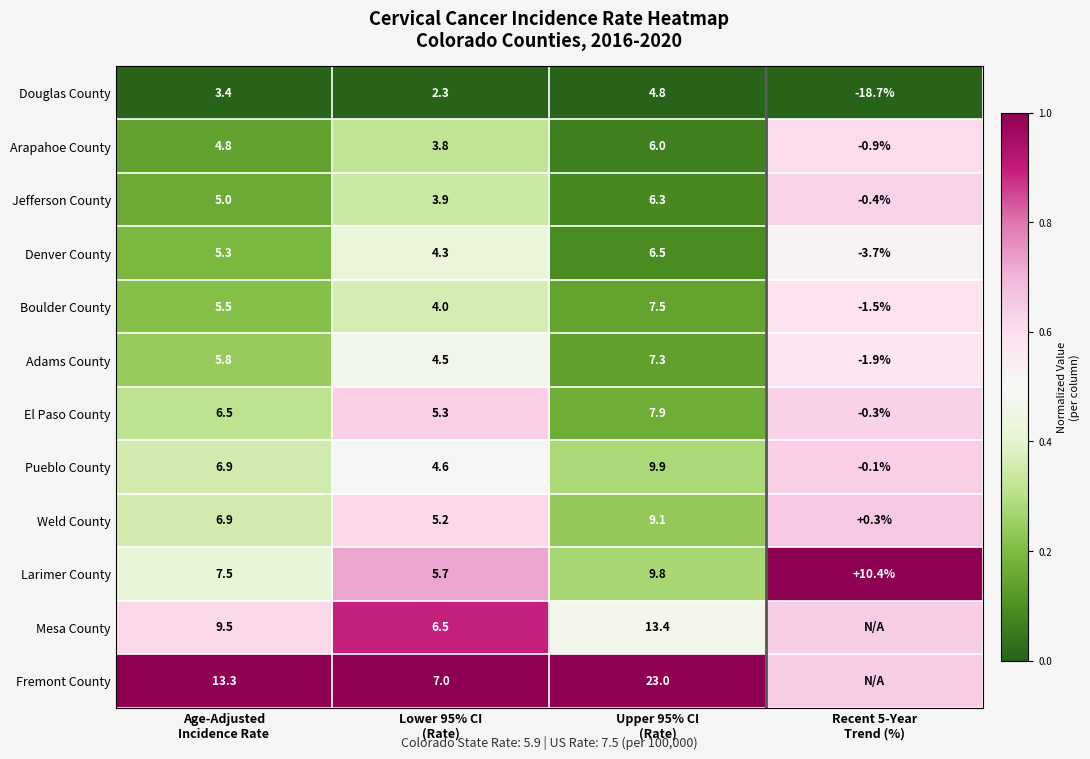

At Age-Adjusted Incidence Rate, list the series in order from largest to smallest.

Fremont County, Mesa County, Larimer County, Pueblo County, Weld County, El Paso County, Adams County, Boulder County, Denver County, Jefferson County, Arapahoe County, Douglas County